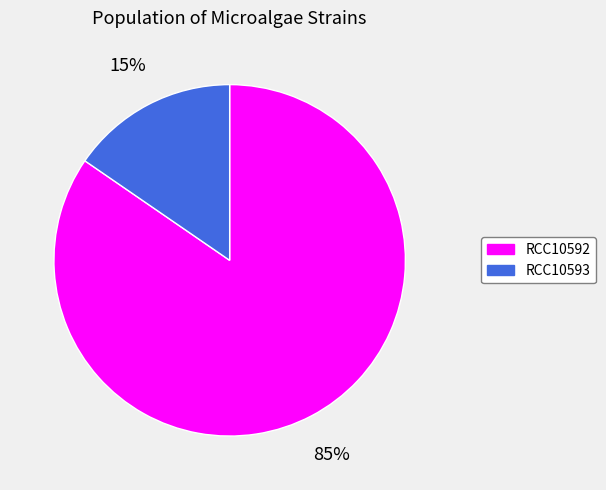

Which slice is the largest?

RCC10592